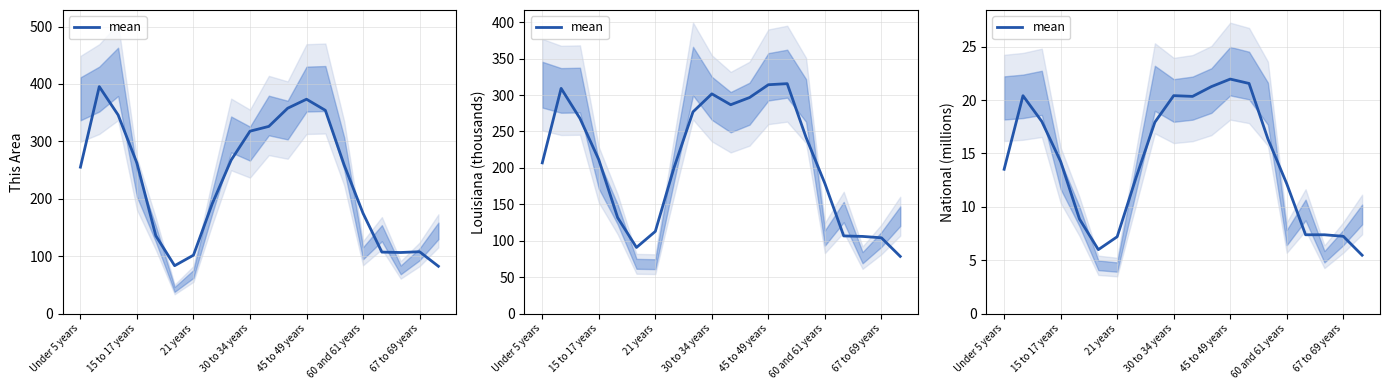

Reading right to left, list all the values displayed in this chart.

5.5	7.2	7.4	7.4	12.2	16.4	21.6	22.0	21.3	20.3	20.4	17.9	12.7	7.2	6.0	8.9	14.2	18.0	20.4	13.5